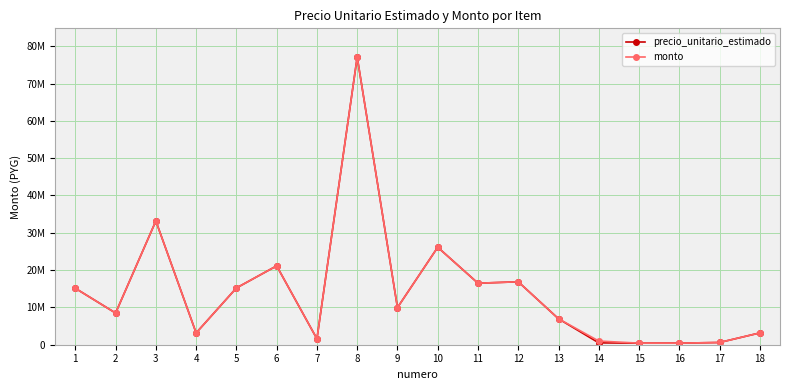

Does the chart have visible grid lines?

Yes